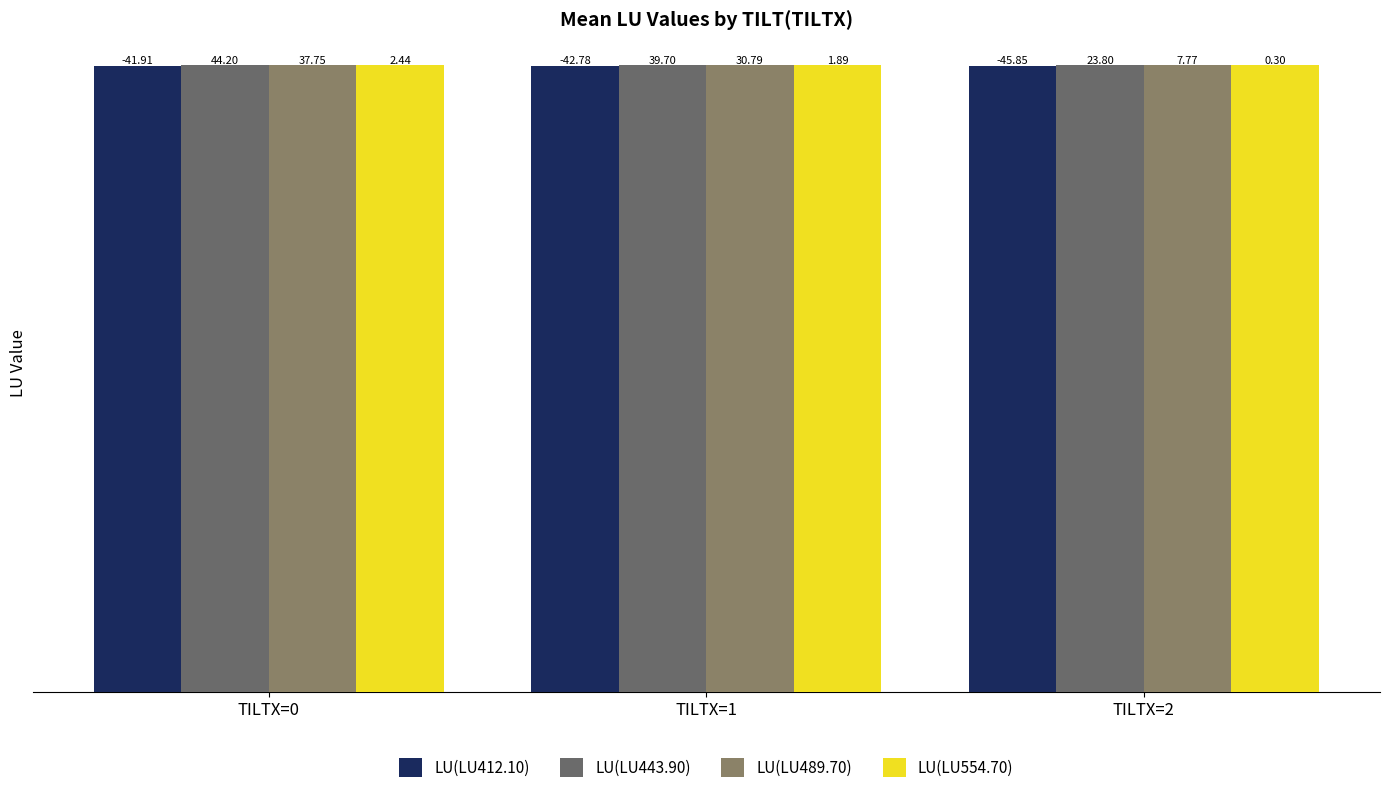

How many groups of bars are there?

3